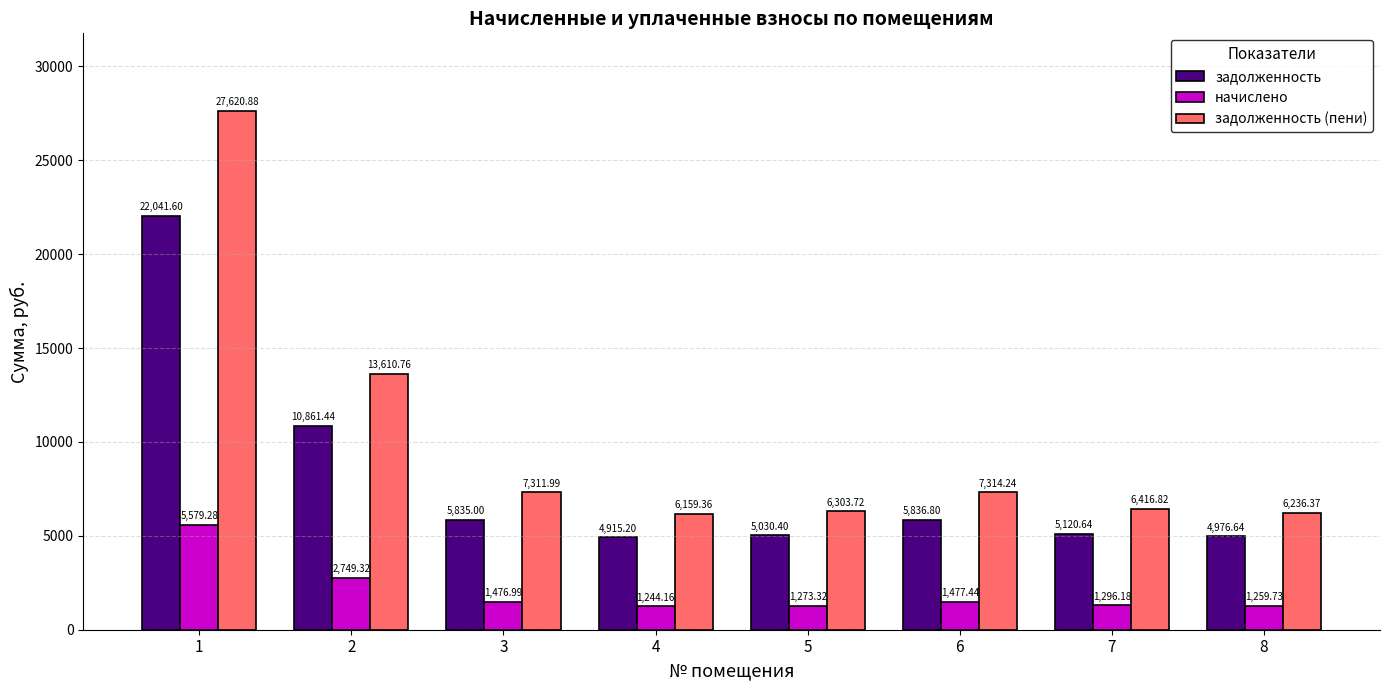

At which label does начислено first exceed 1476?

1